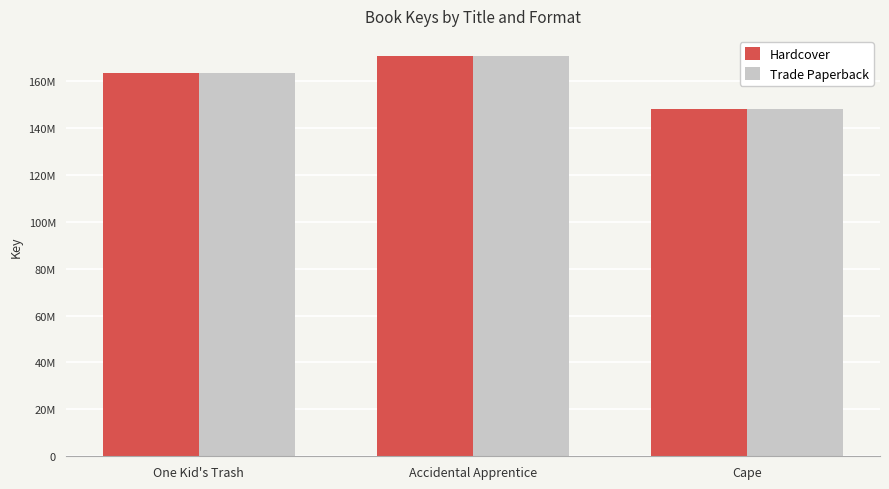

Is it true that Trade Paperback equals 170701274 at Accidental Apprentice?

True